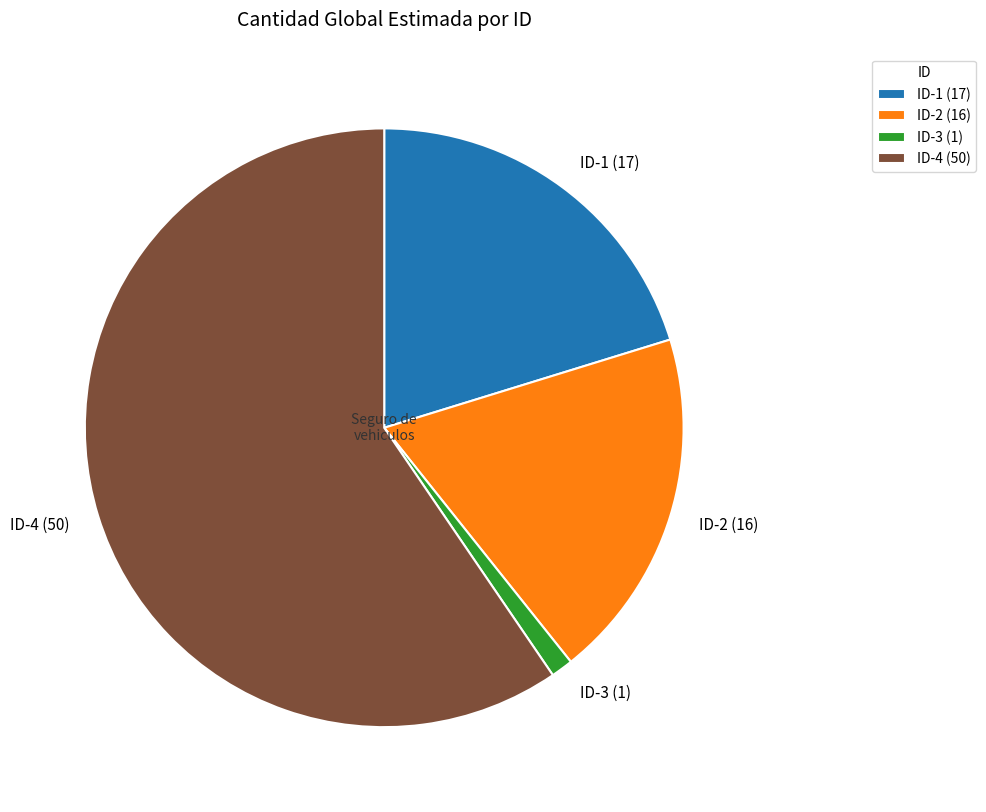

Which slice is the smallest?

ID-3 (1)